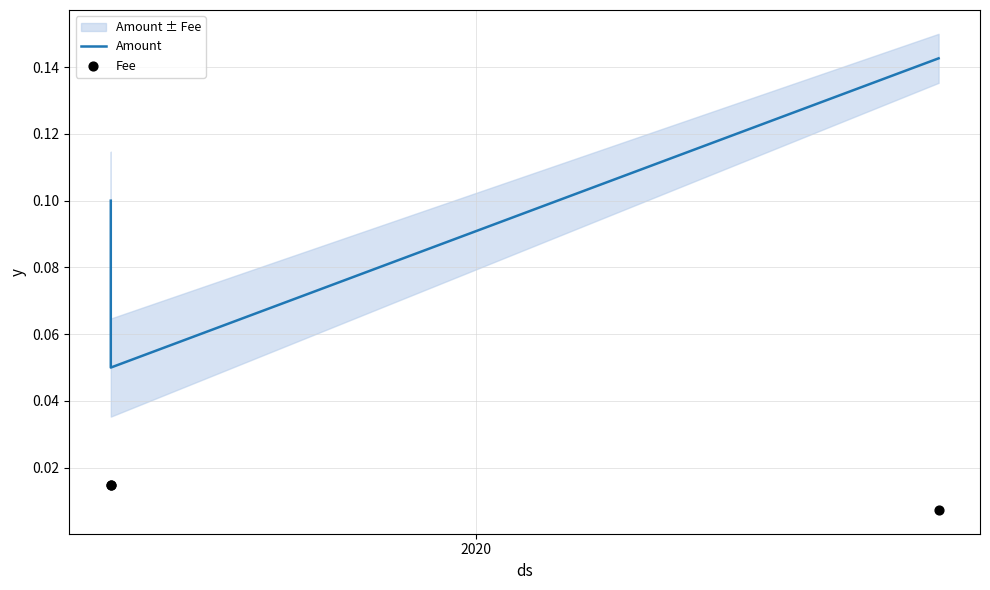

At how many categories does at least one series exceed 0?

3